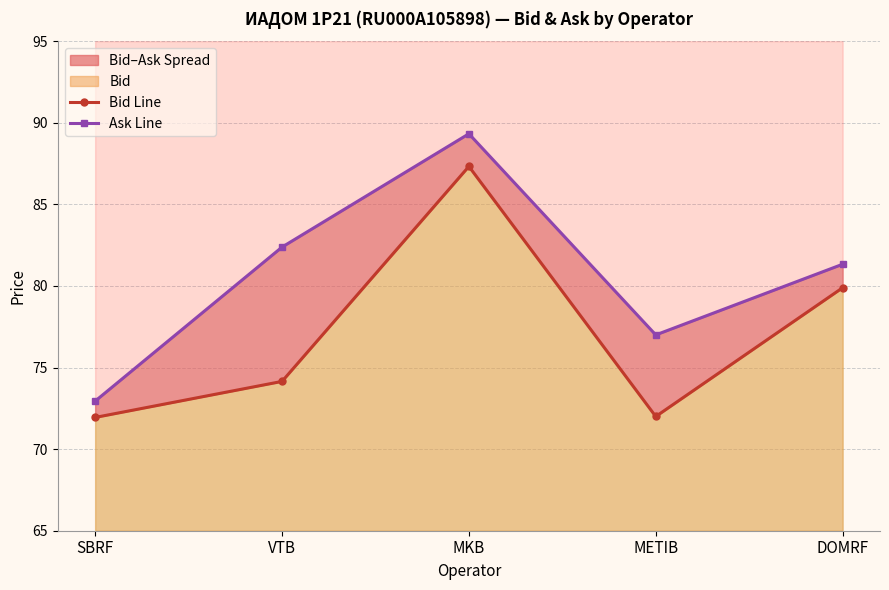

List the series in order of their peak value, highest first.

Ask Line, Bid Line